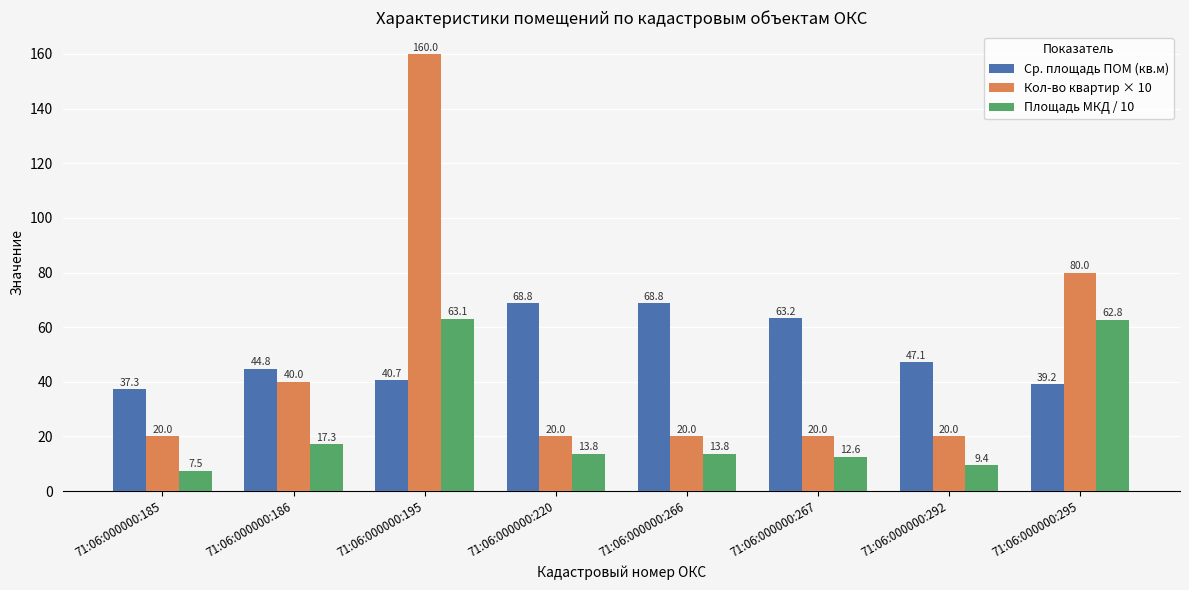

At which label does Кол-во квартир × 10 reach its peak?

71:06:000000:195